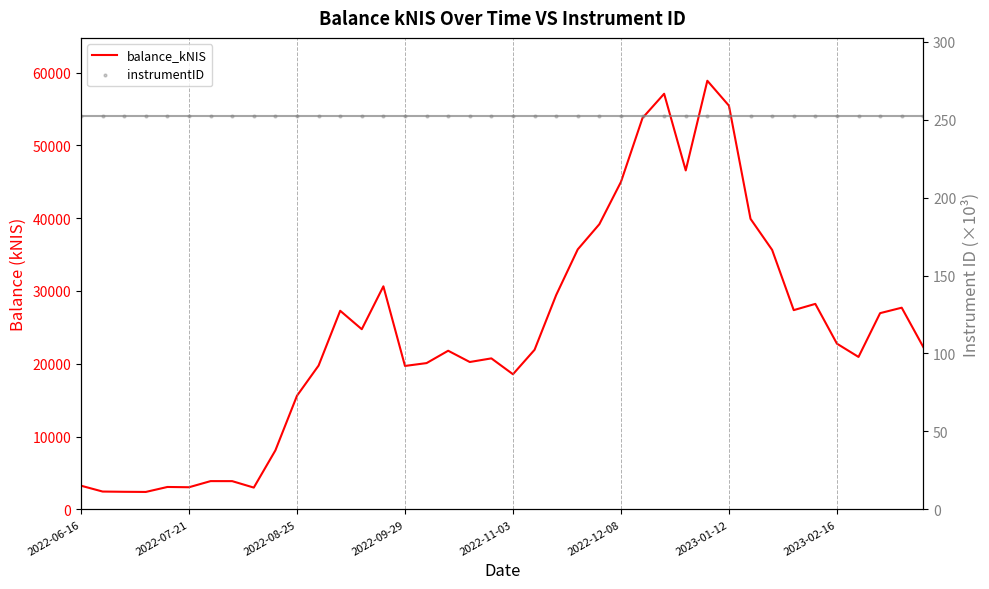

Which series reaches the minimum Y coordinate?

instrumentID